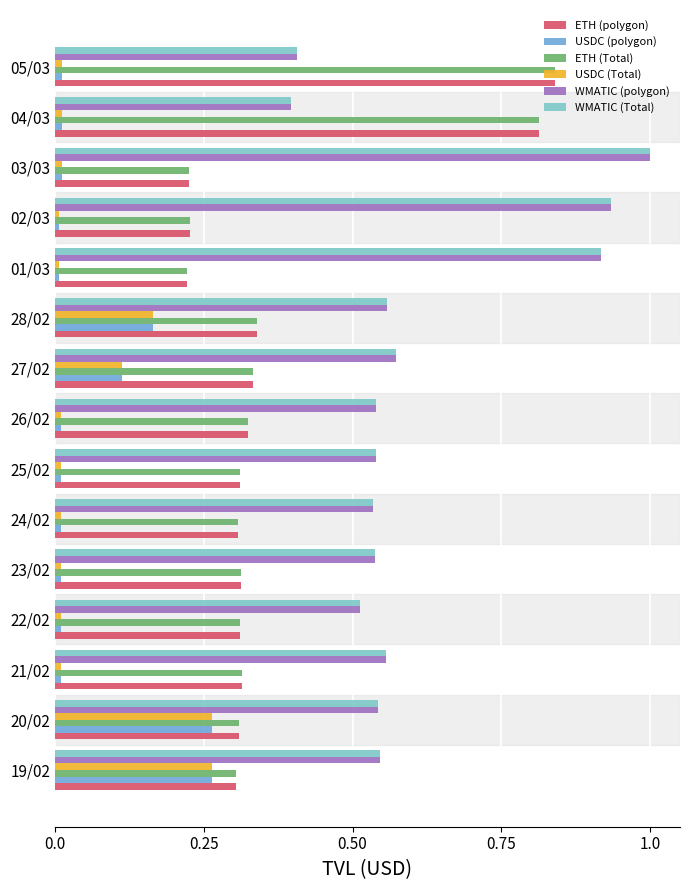

What is the minimum value for WMATIC (polygon)?

0.4